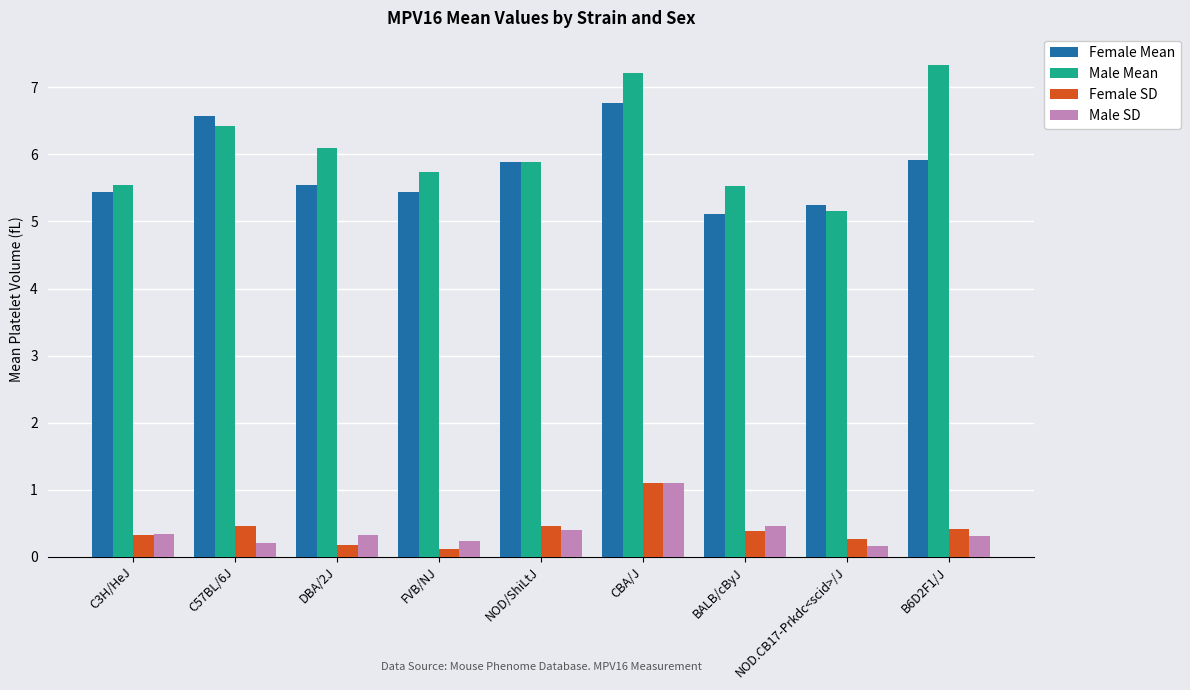

Is it true that Female SD equals 0.7 at NOD/ShiLtJ?

False